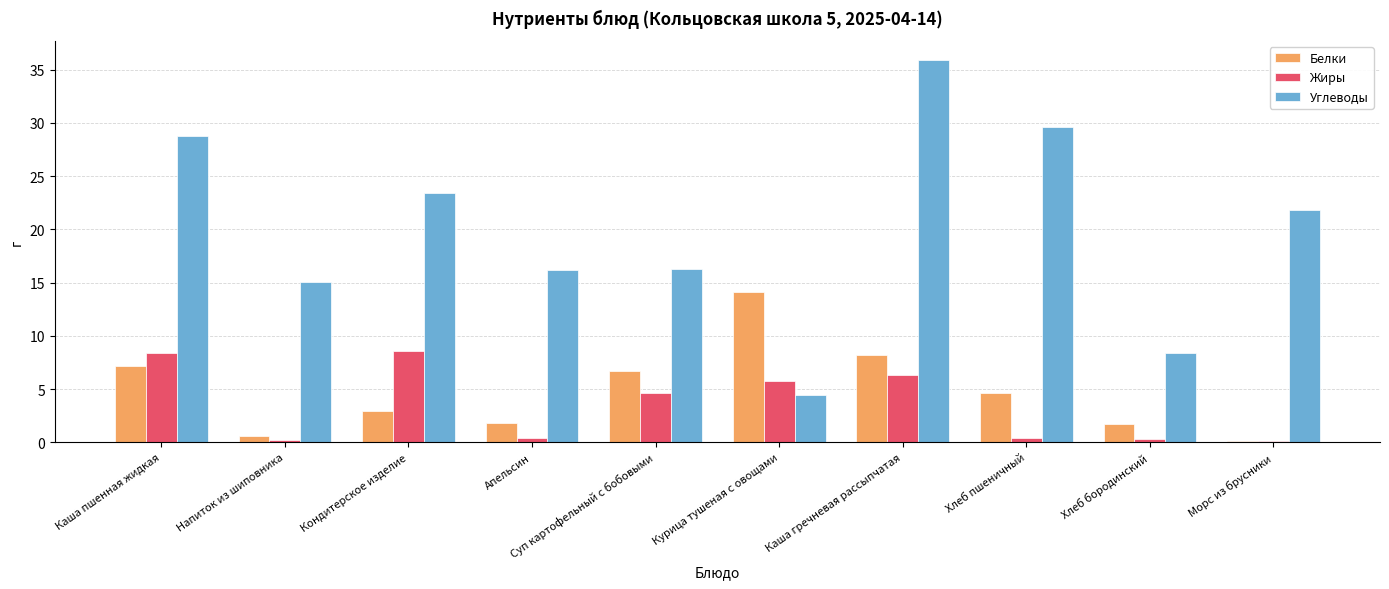

Between Каша пшенная жидкая and Апельсин, which series saw the biggest shift?

Углеводы